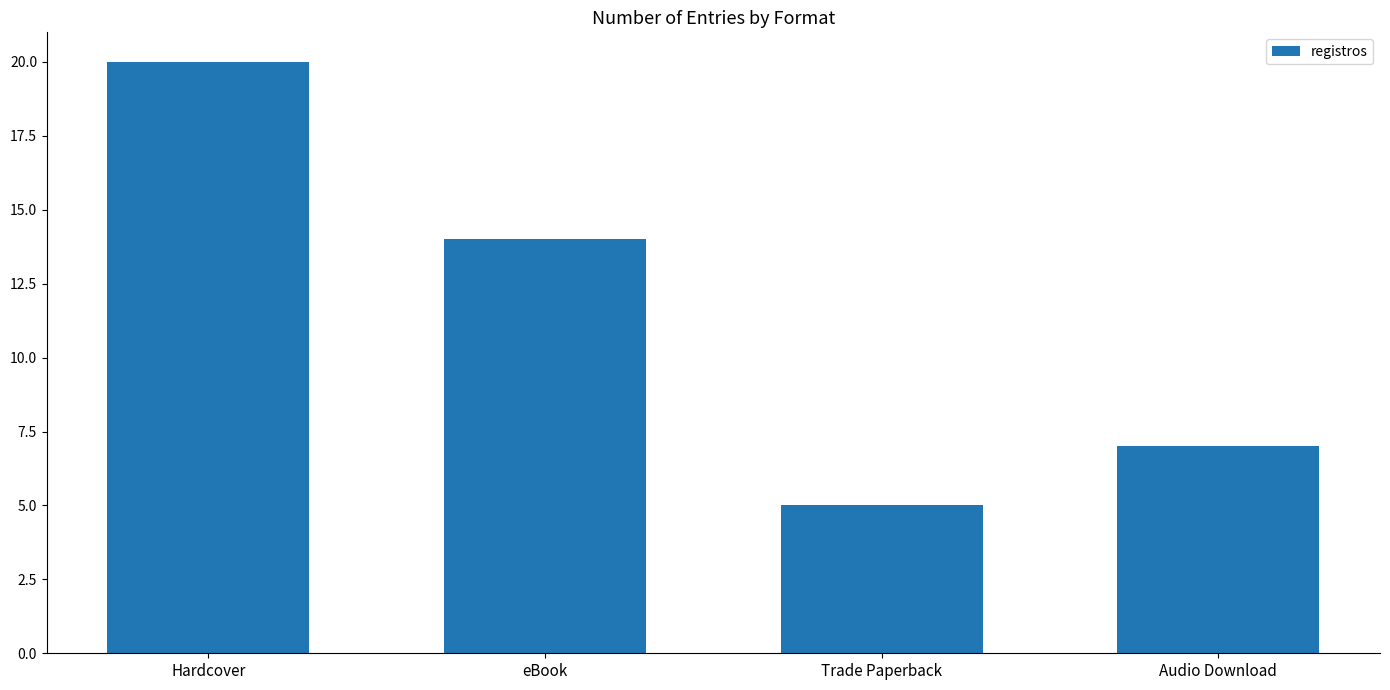

What is the label of the 1st bar from the right?

Audio Download